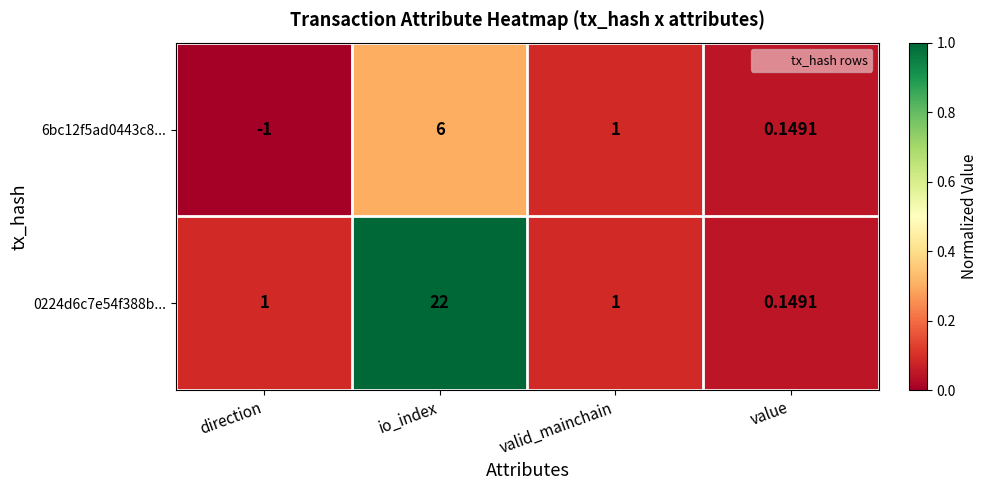

List the labels in order of 6bc12f5ad0443c8... value, largest first.

io_index, valid_mainchain, value, direction